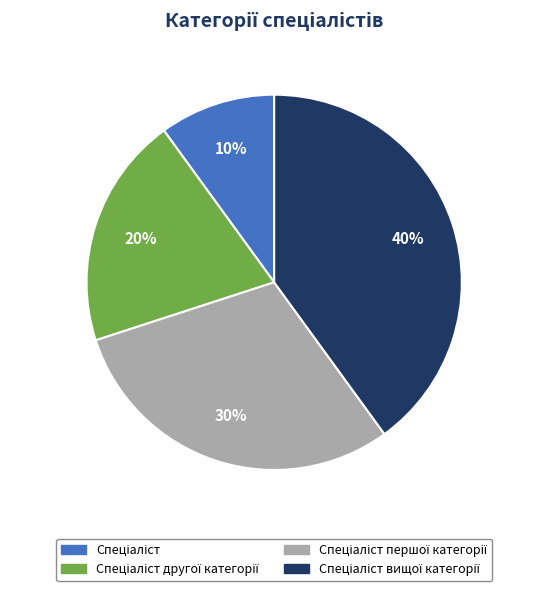

Is there any slice that represents more than half of the pie?

No